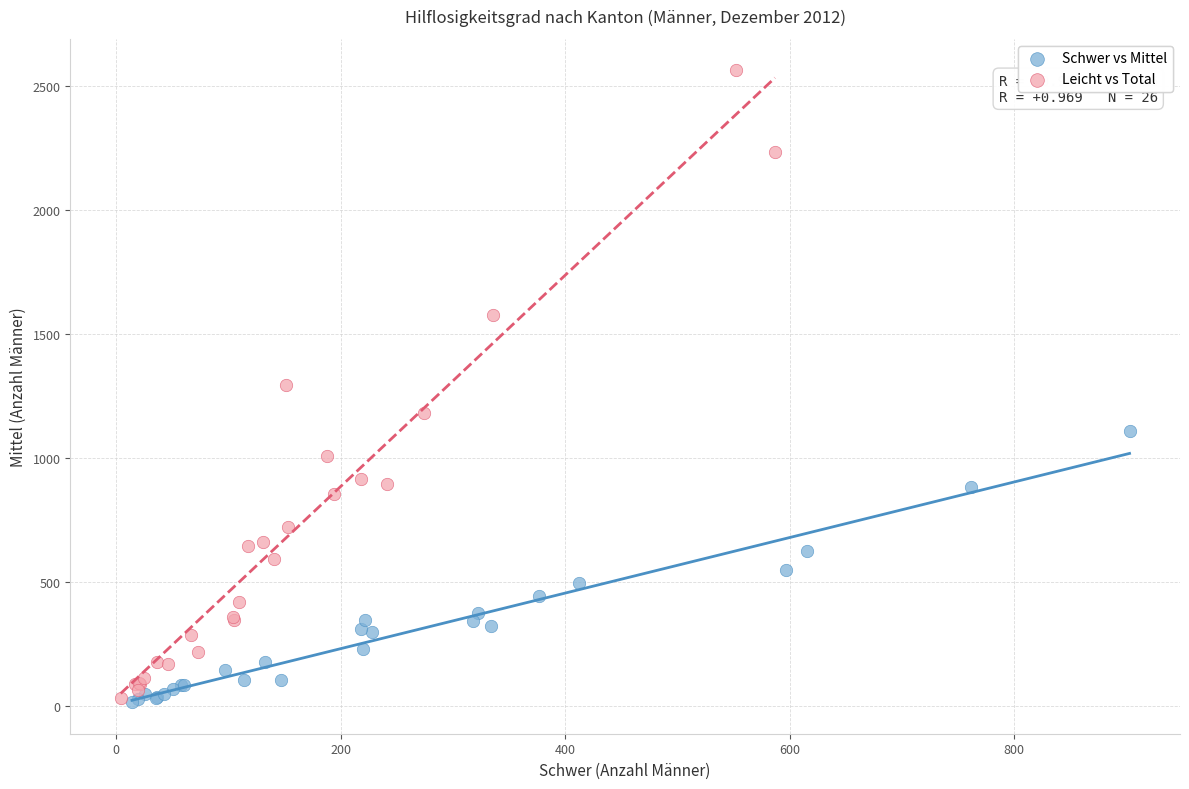

Which series reaches the maximum Y coordinate?

Leicht vs Total